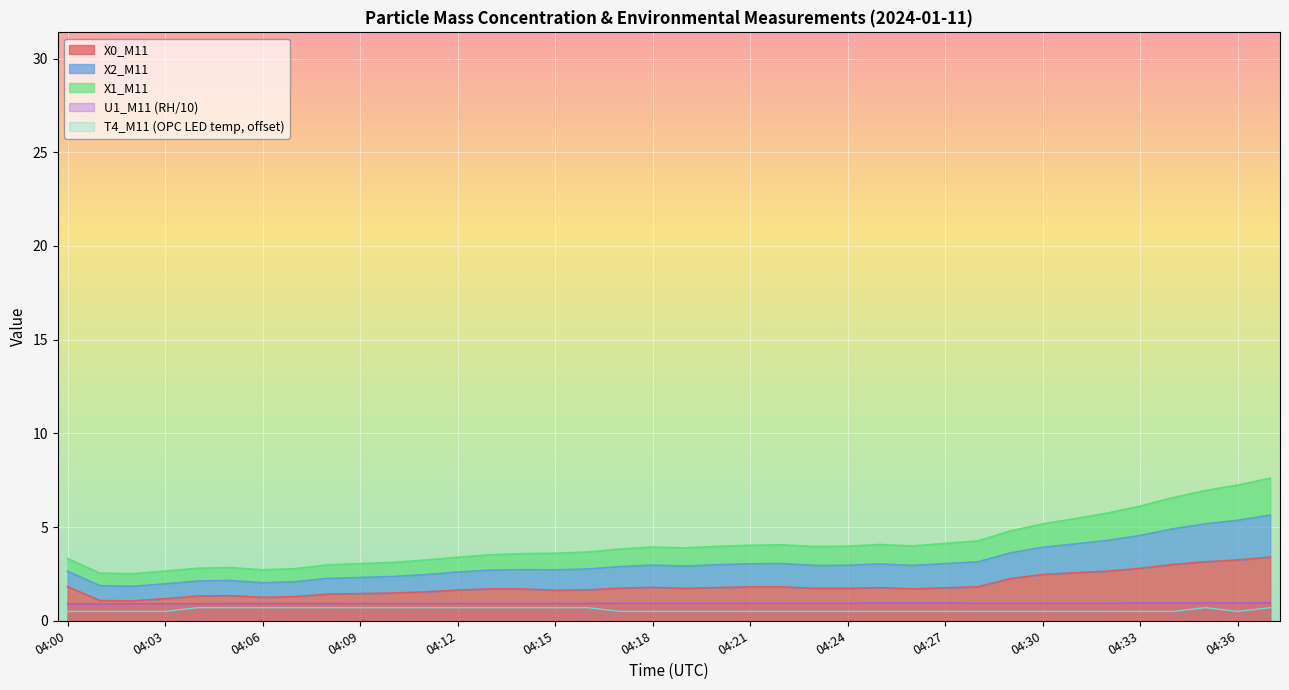

True or false: X2_M11 and T4_M11 cross at least once.

False